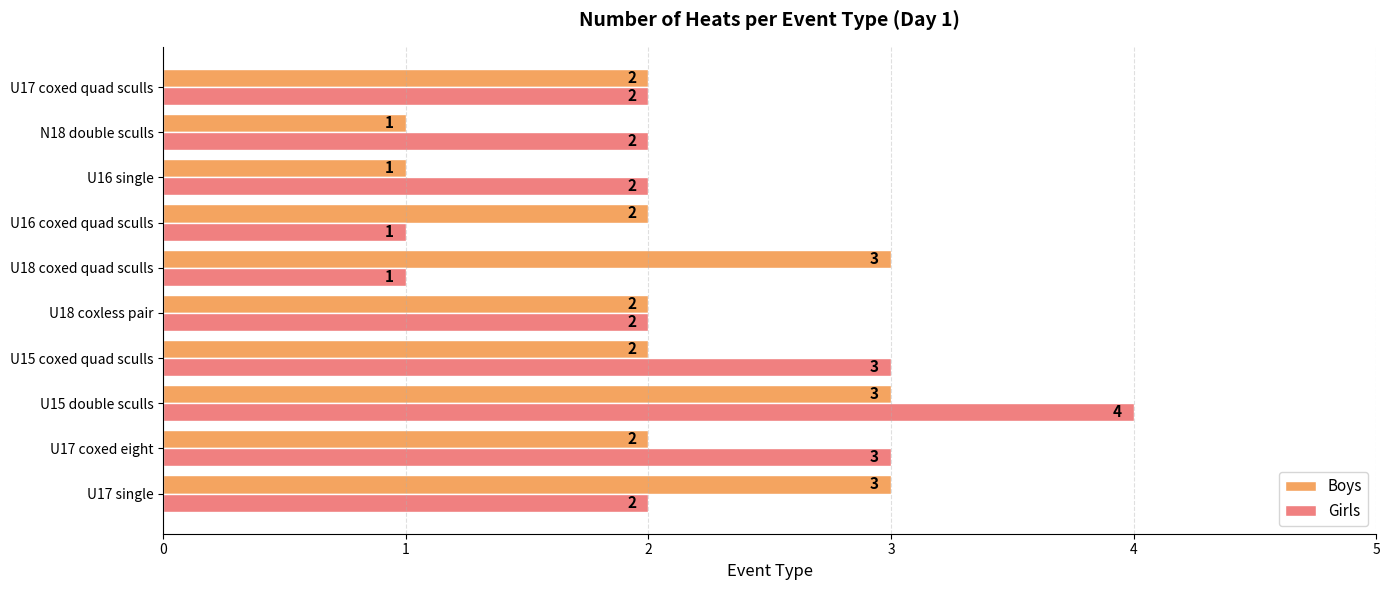

Is it true that Boys equals 3 at U18 coxless pair?

False